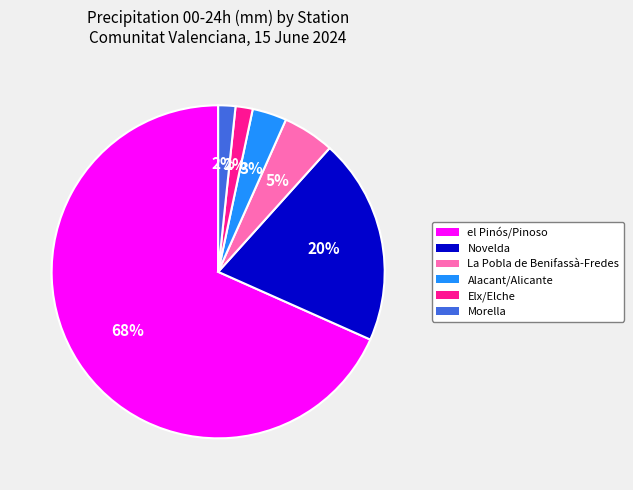

To the nearest percent, what is the combined percentage of Alacant/Alicante and Morella?

5%